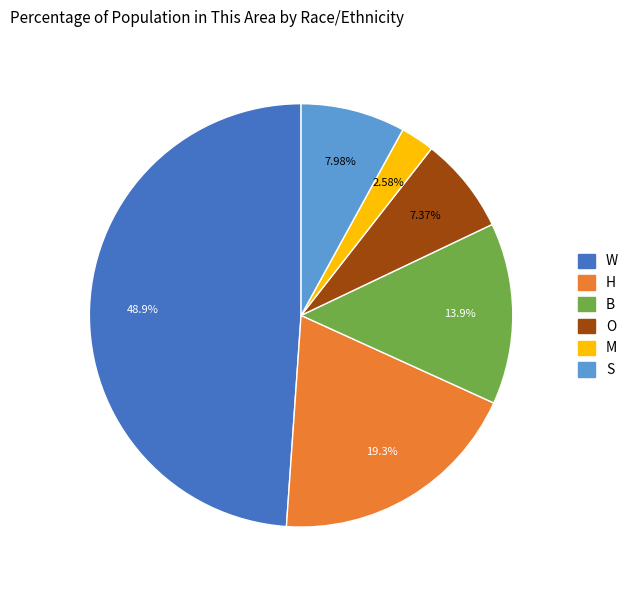

Is there any slice that represents more than half of the pie?

No